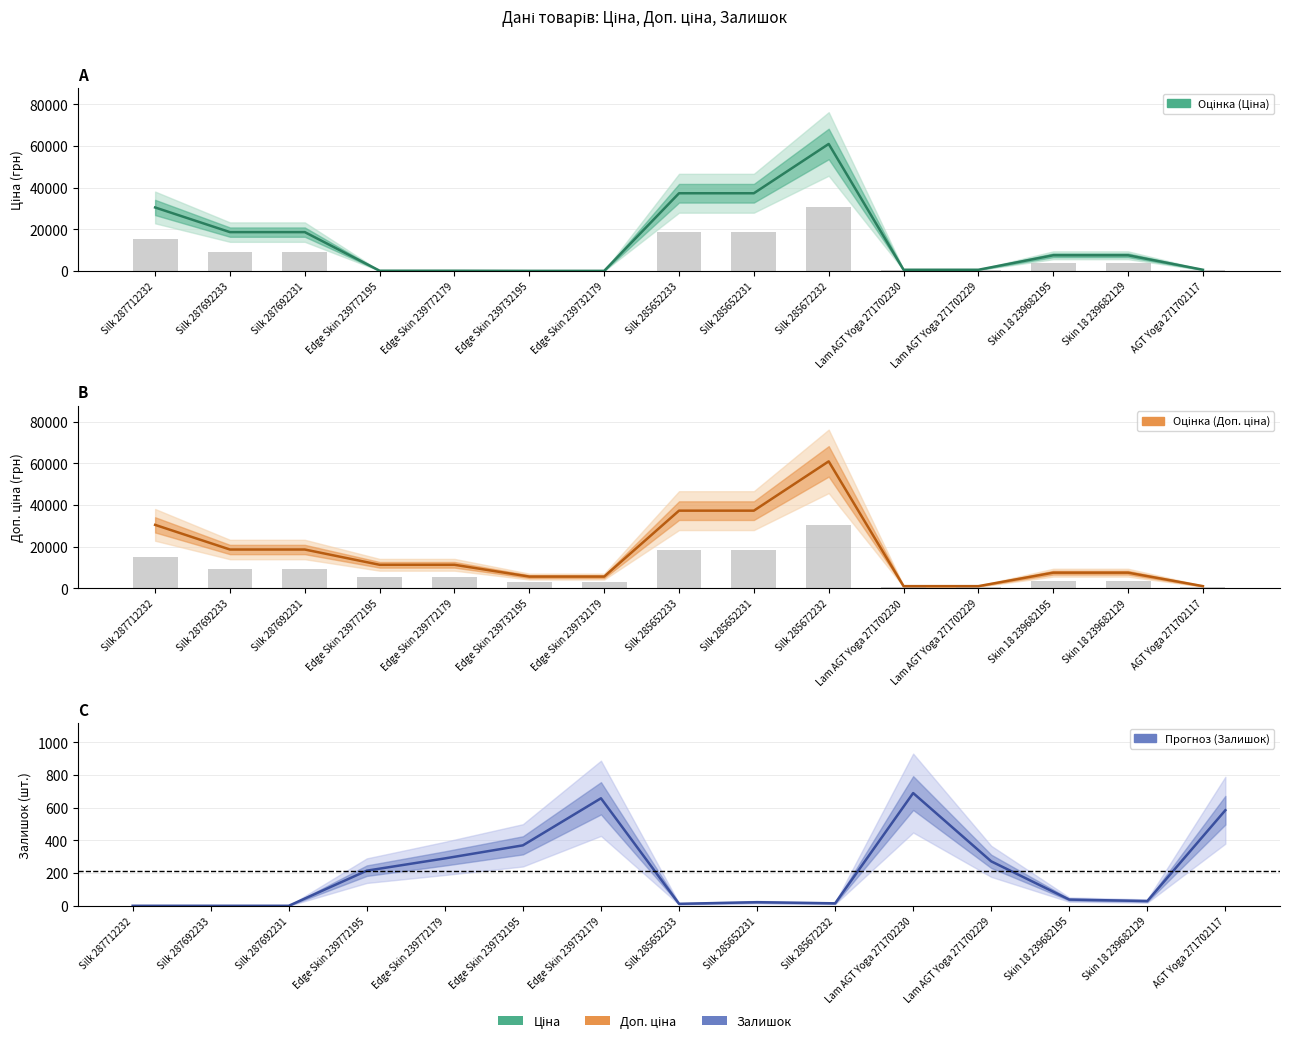

Reading left to right, what are all the values shown in this chart?

Ціна: Silk 287712232=30512.3	Silk 287692233=18671.5	Silk 287692231=18671.5	Edge Skin 239772195=113.3	Edge Skin 239772179=113.3	Edge Skin 239732195=56.7	Edge Skin 239732179=56.7	Silk 285652233=37343.0	Silk 285652231=37343.0	Silk 285672232=61024.7	Lam AGT Yoga 271702230=586.0	Lam AGT Yoga 271702229=586.0	Skin 18 239682195=7545.9	Skin 18 239682129=7545.9	AGT Yoga 271702117=586.0
Доп. ціна: Silk 287712232=30512.3	Silk 287692233=18671.5	Silk 287692231=18671.5	Edge Skin 239772195=11334.0	Edge Skin 239772179=11334.0	Edge Skin 239732195=5667.0	Edge Skin 239732179=5667.0	Silk 285652233=37343.0	Silk 285652231=37343.0	Silk 285672232=61024.7	Lam AGT Yoga 271702230=1074.5	Lam AGT Yoga 271702229=1074.5	Skin 18 239682195=7545.9	Skin 18 239682129=7545.9	AGT Yoga 271702117=1074.5
Залишок: Silk 287712232=0.0	Silk 287692233=0.0	Silk 287692231=0.0	Edge Skin 239772195=215.0	Edge Skin 239772179=290.0	Edge Skin 239732195=370.0	Edge Skin 239732179=658.0	Silk 285652233=12.0	Silk 285652231=22.0	Silk 285672232=15.0	Lam AGT Yoga 271702230=690.0	Lam AGT Yoga 271702229=272.0	Skin 18 239682195=38.0	Skin 18 239682129=29.0	AGT Yoga 271702117=585.0